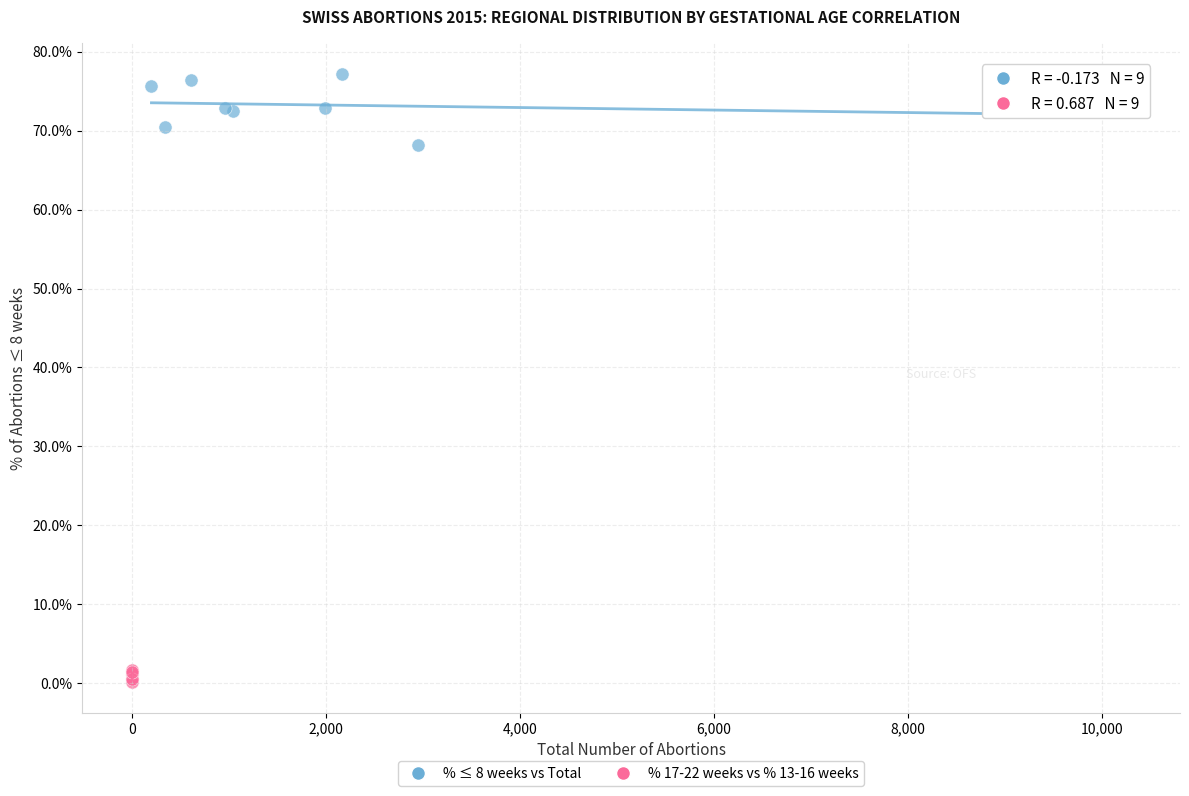

Which series has the widest spread of Y values?

% ≤ 8 weeks vs Total